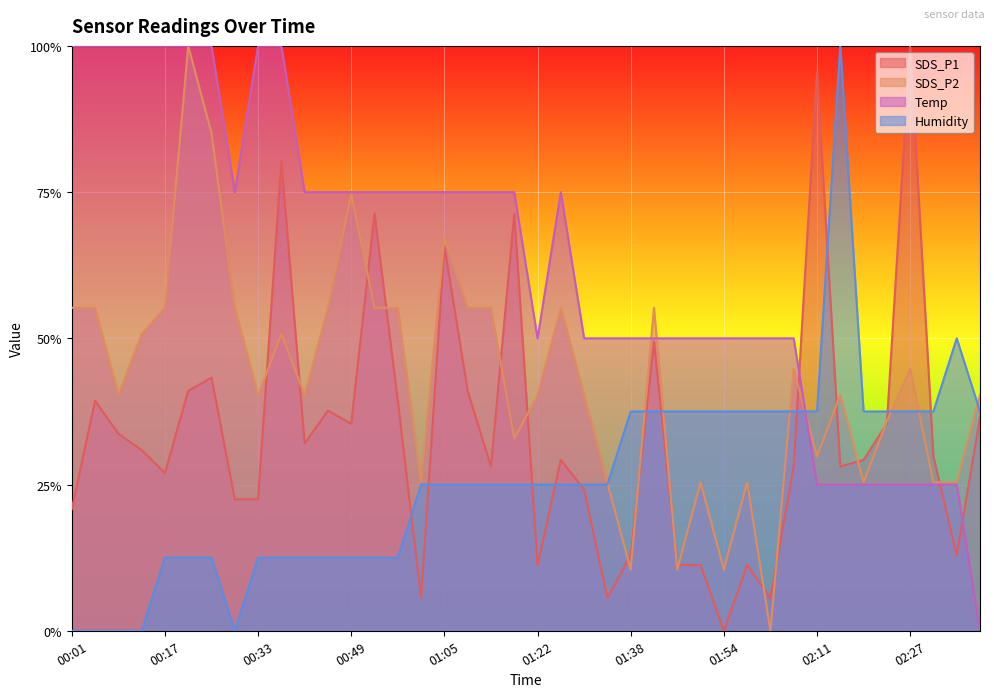

What is the difference between the highest and lowest values at 00:49?

0.6